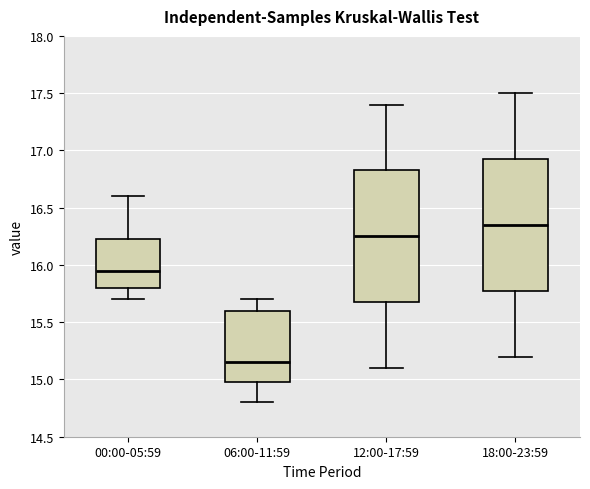

Reading left to right, read every box against the y-axis: the position of its median line, the range the box covers, and the ends of its whiskers. The values are not printed on the chart, so give them approximately, as read against the axis.

00:00-05:59: median 15.95, box 15.80 to 16.25, whiskers 15.70 to 16.60
06:00-11:59: median 15.15, box 15.00 to 15.60, whiskers 14.80 to 15.70
12:00-17:59: median 16.25, box 15.70 to 16.85, whiskers 15.10 to 17.40
18:00-23:59: median 16.35, box 15.80 to 16.95, whiskers 15.20 to 17.50